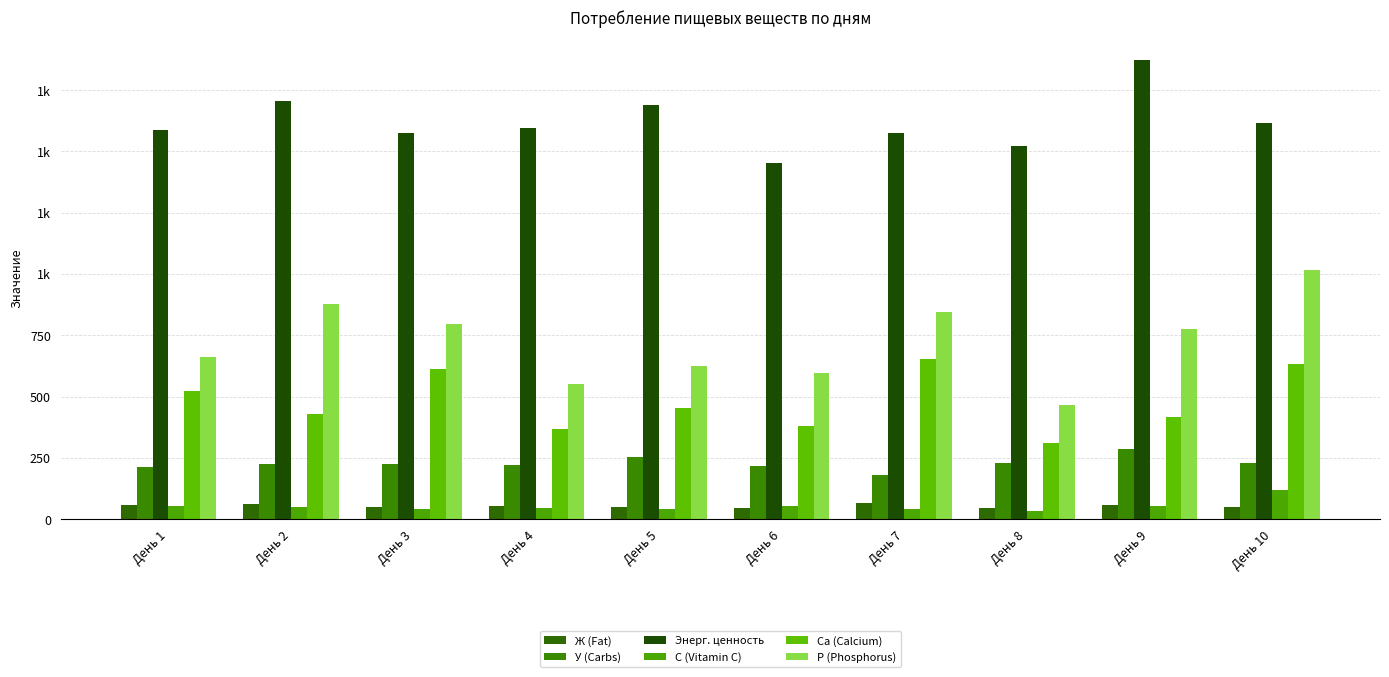

Which category has the highest value in the У (Carbs) series?

День 9